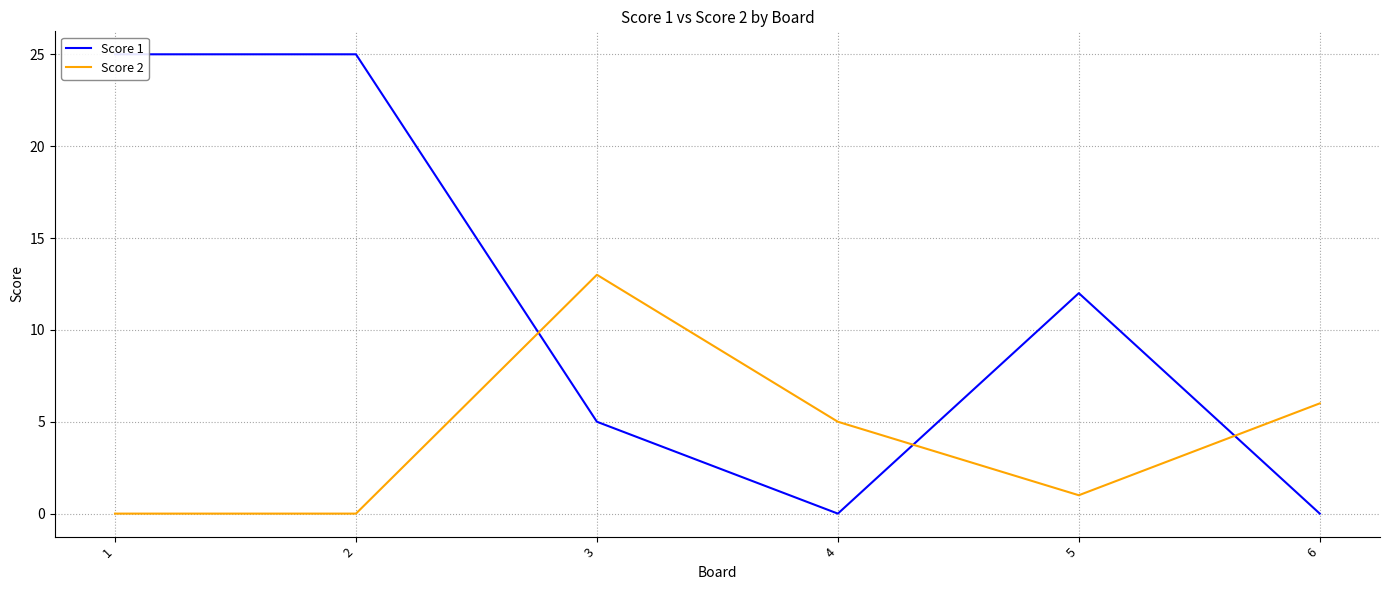

True or false: Score 2 has a value of 1 at 5.

True